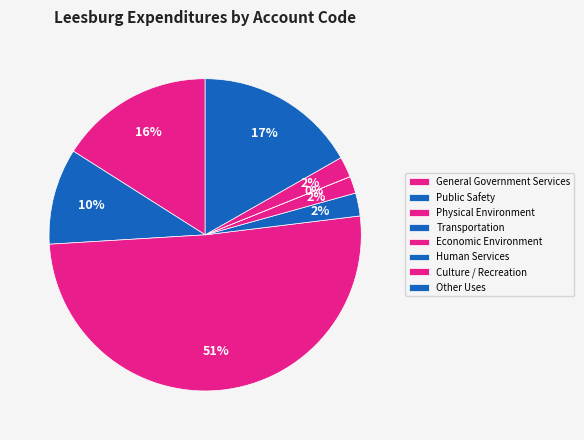

To the nearest percent, what is the difference between the largest and smallest slice percentages?

51%